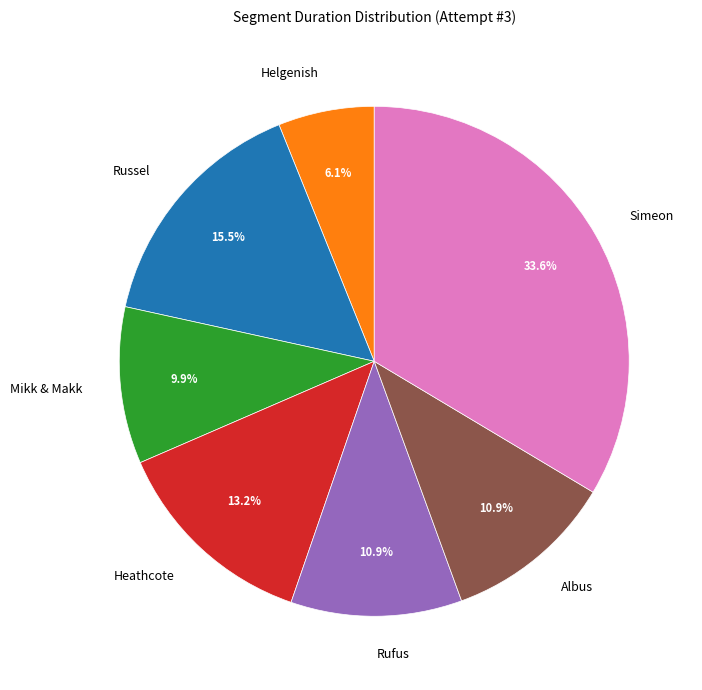

To the nearest percent, what is the average slice percentage?

14%